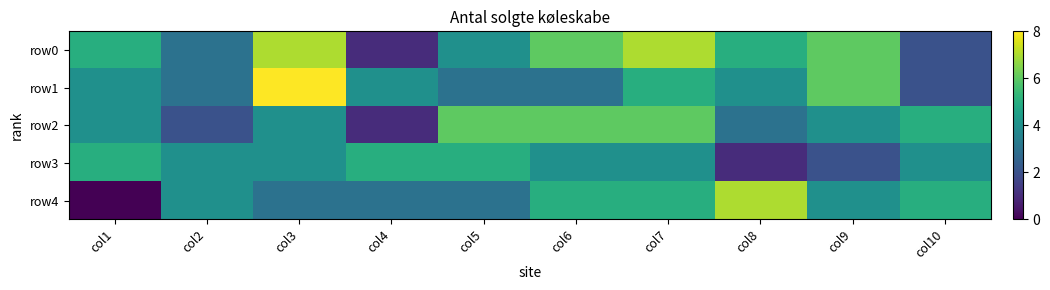

Which series has the largest total across all categories?

row0